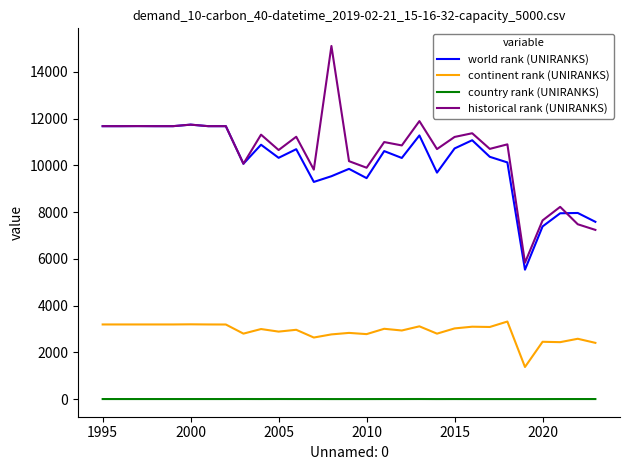

Rank the series by their maximum value, from highest to lowest.

historical rank (UNIRANKS), world rank (UNIRANKS), continent rank (UNIRANKS), country rank (UNIRANKS)